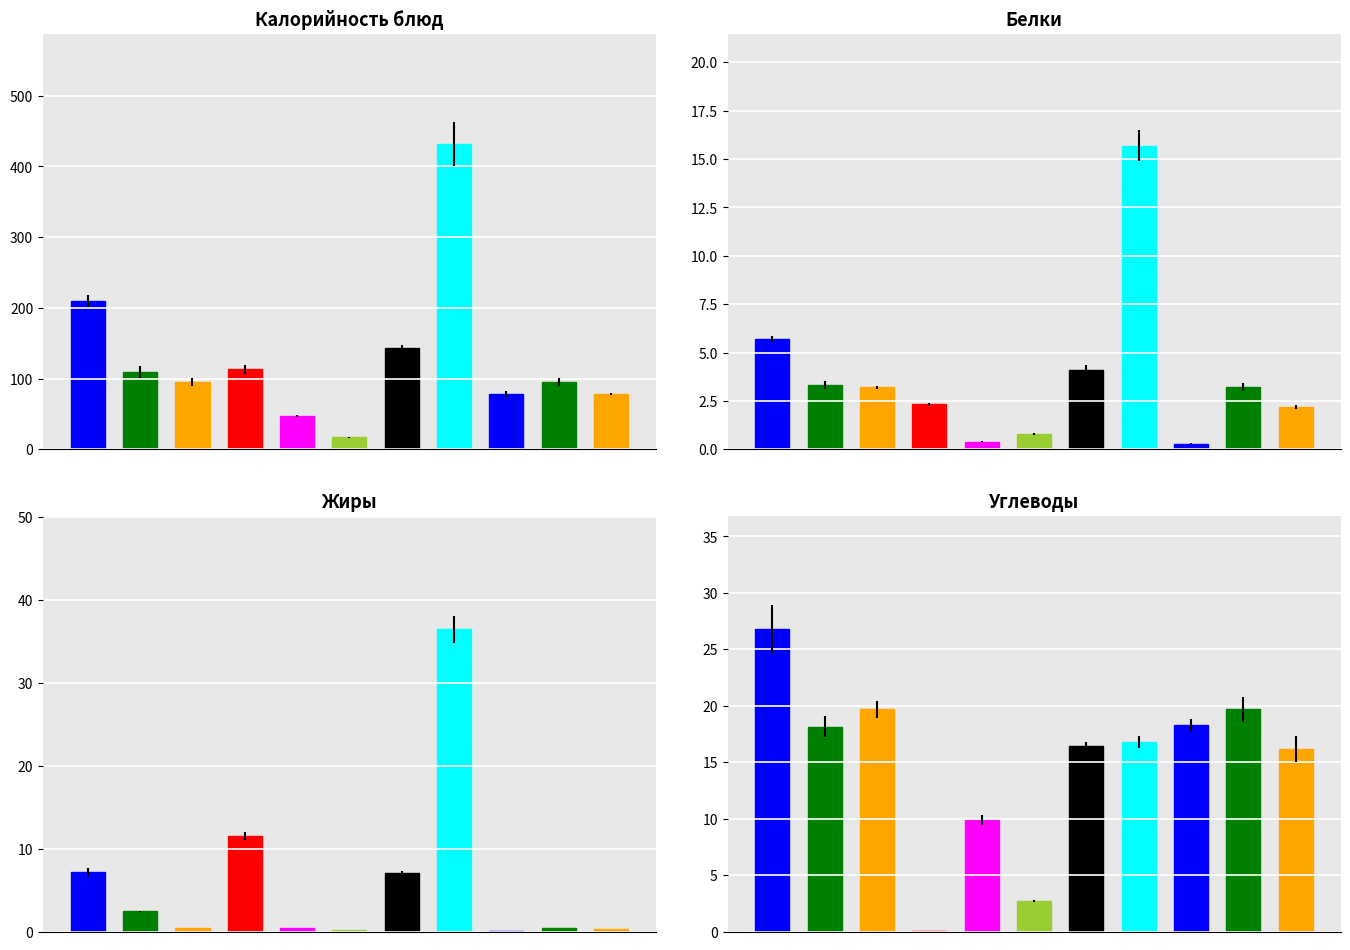

What is the sum of all Калорийность values?

1419.7